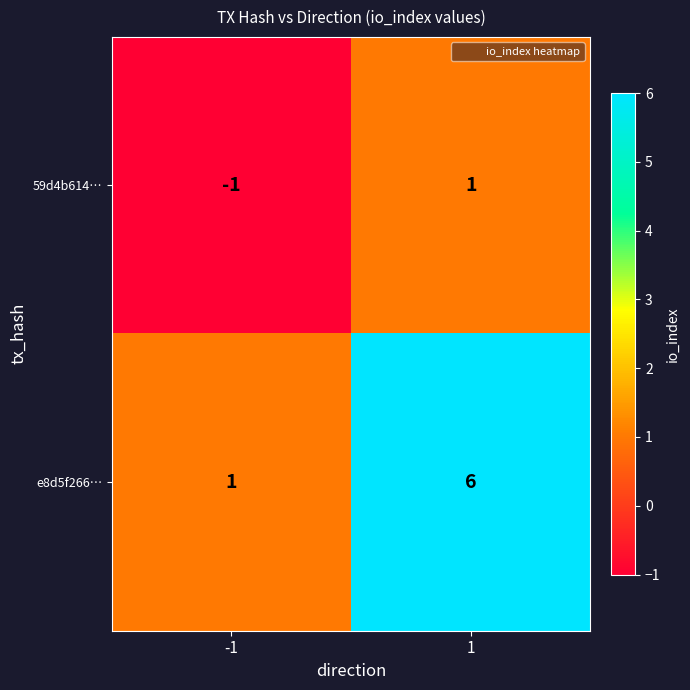

Reading left to right, transcribe all the data shown in this chart.

59d4b614…: -1	1
e8d5f266…: 1	6